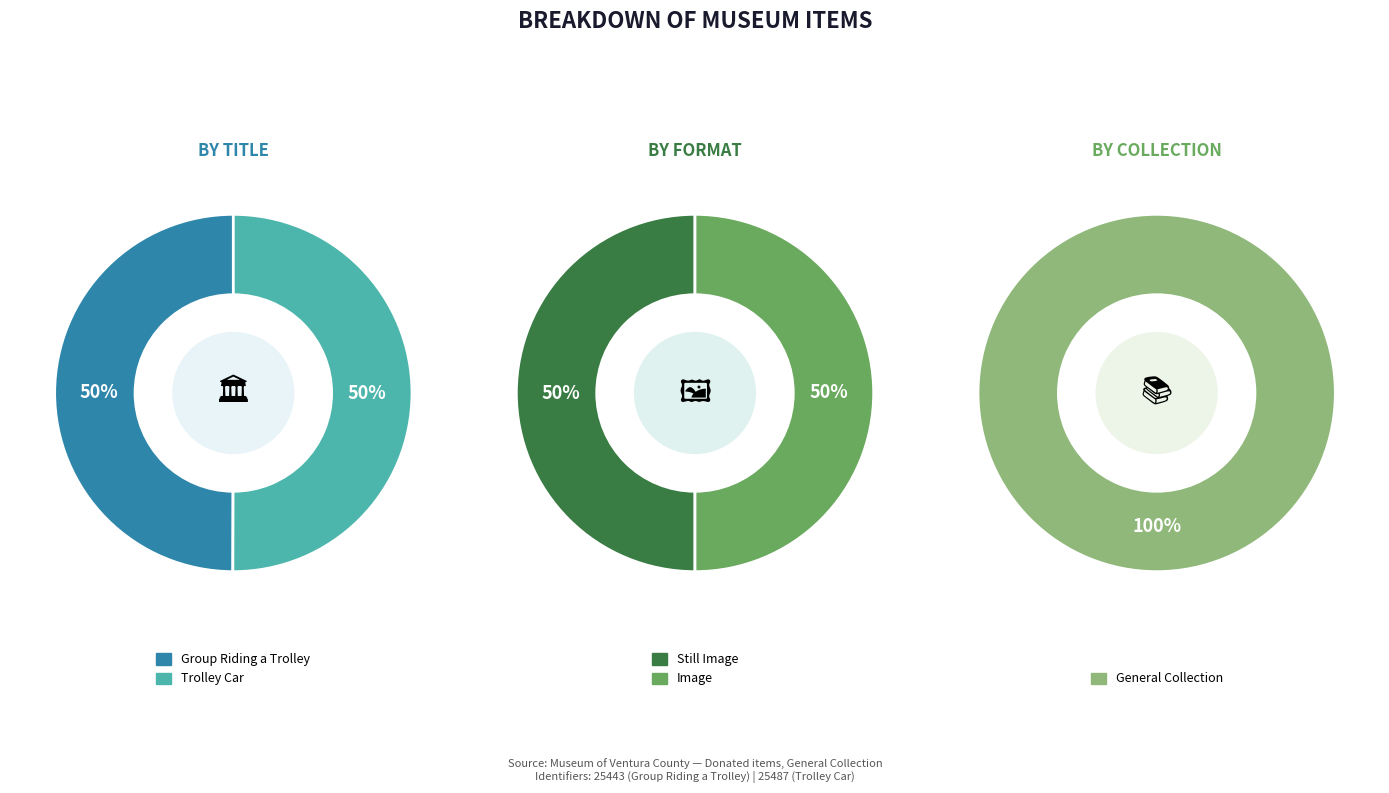

To the nearest percent, what percentage of the pie is Trolley Car?

50%